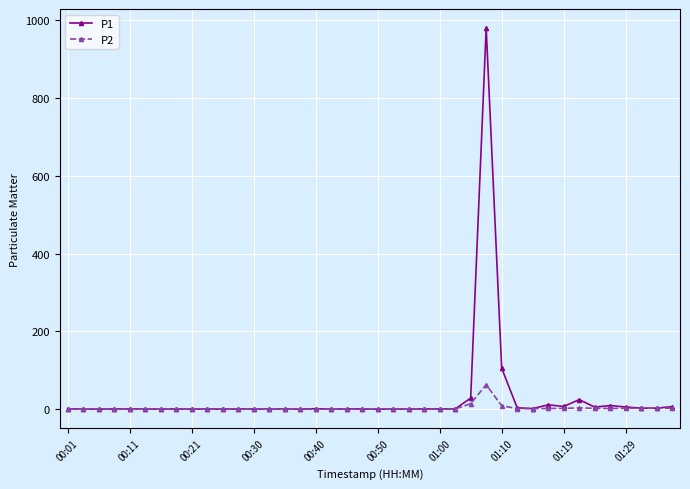

True or false: P1 has more than 1 interior local peaks.

True